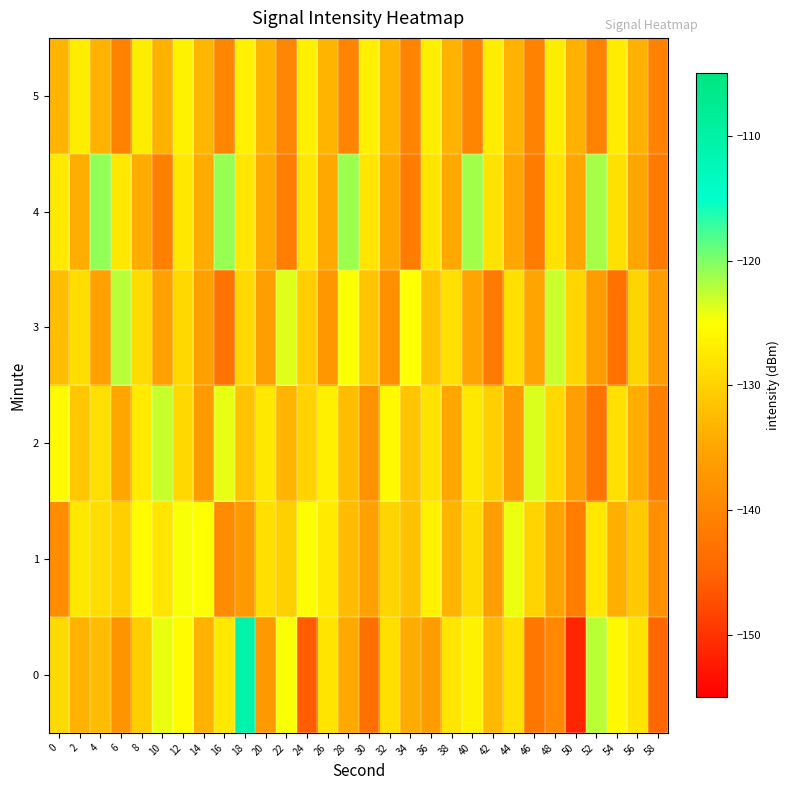

What is the spread (max minus min) of values at 58?

8.2